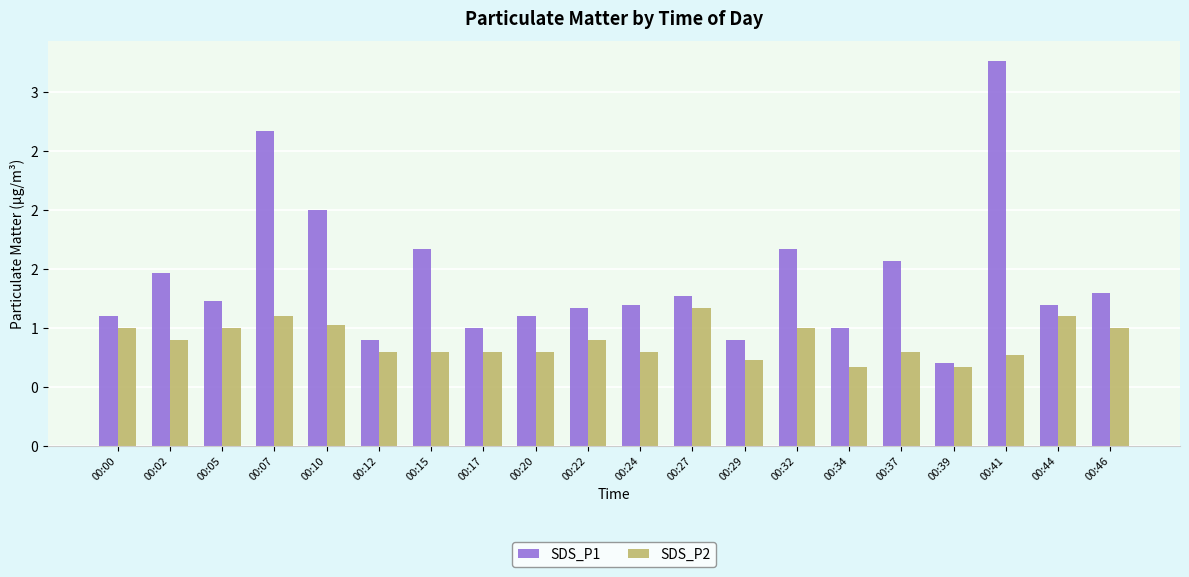

Does the chart contain any negative values?

No